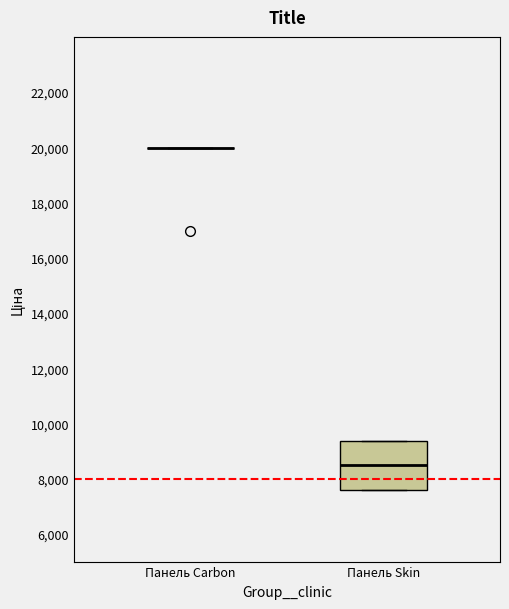

Where is the lower edge of the box for Панель Skin on the y-axis? The values are not printed on the chart, so give them approximately, as read against the axis.

7600